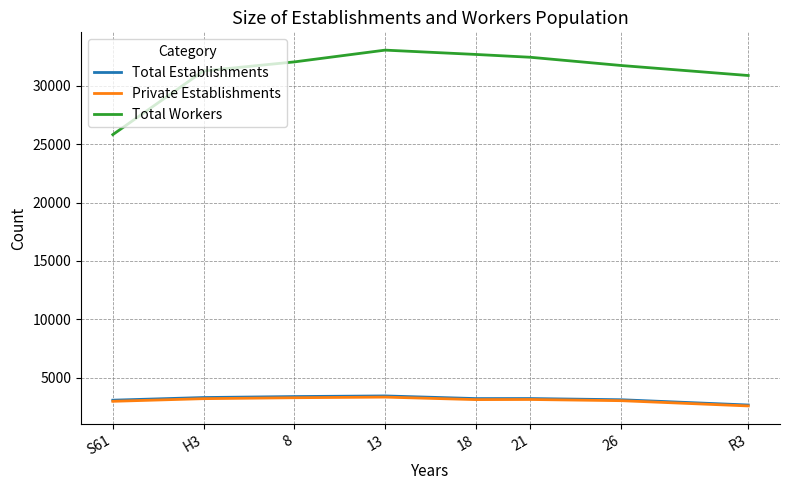

How many lines are shown in the chart?

3